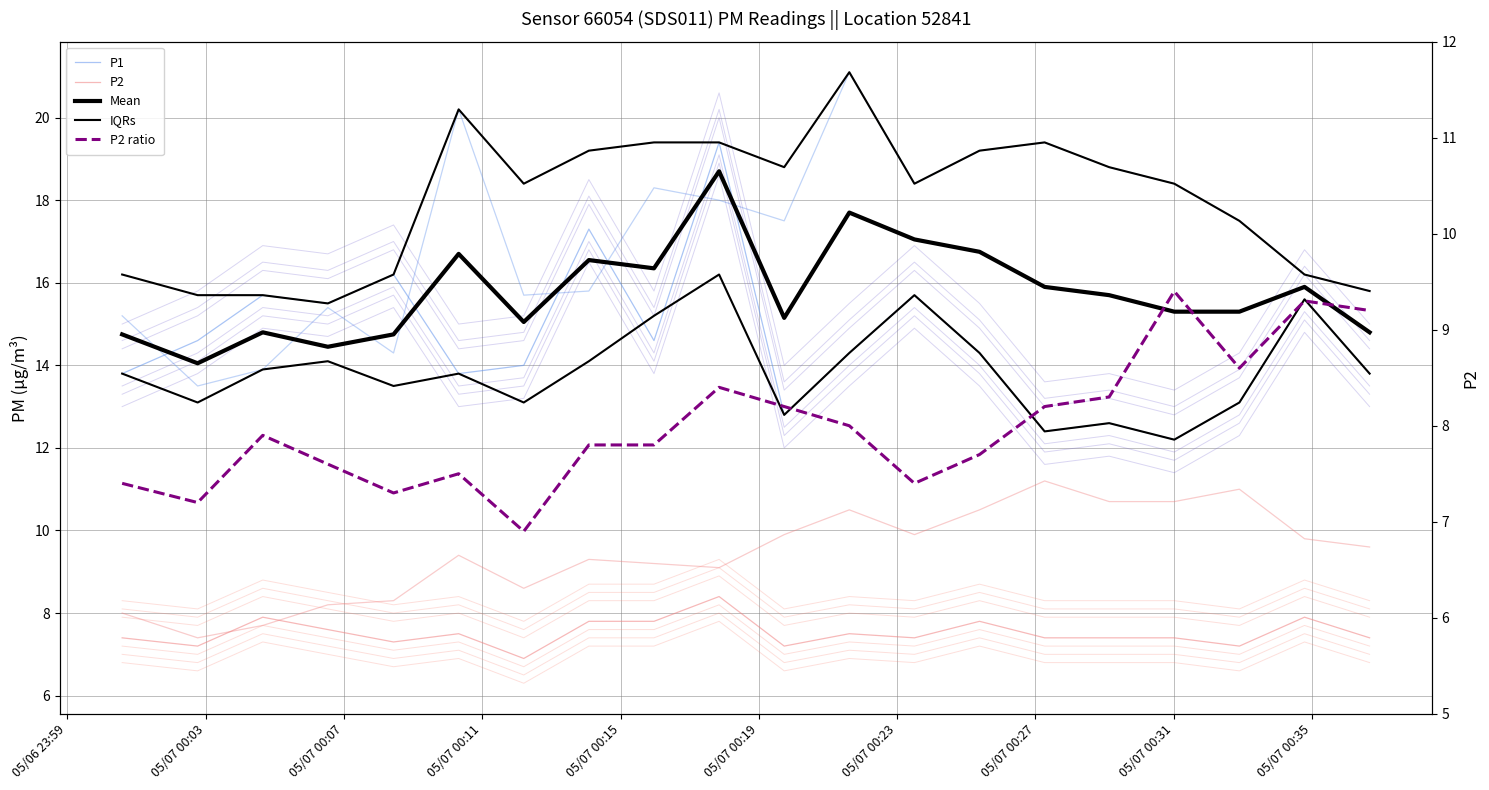

Count the number of data series in this chart.

5